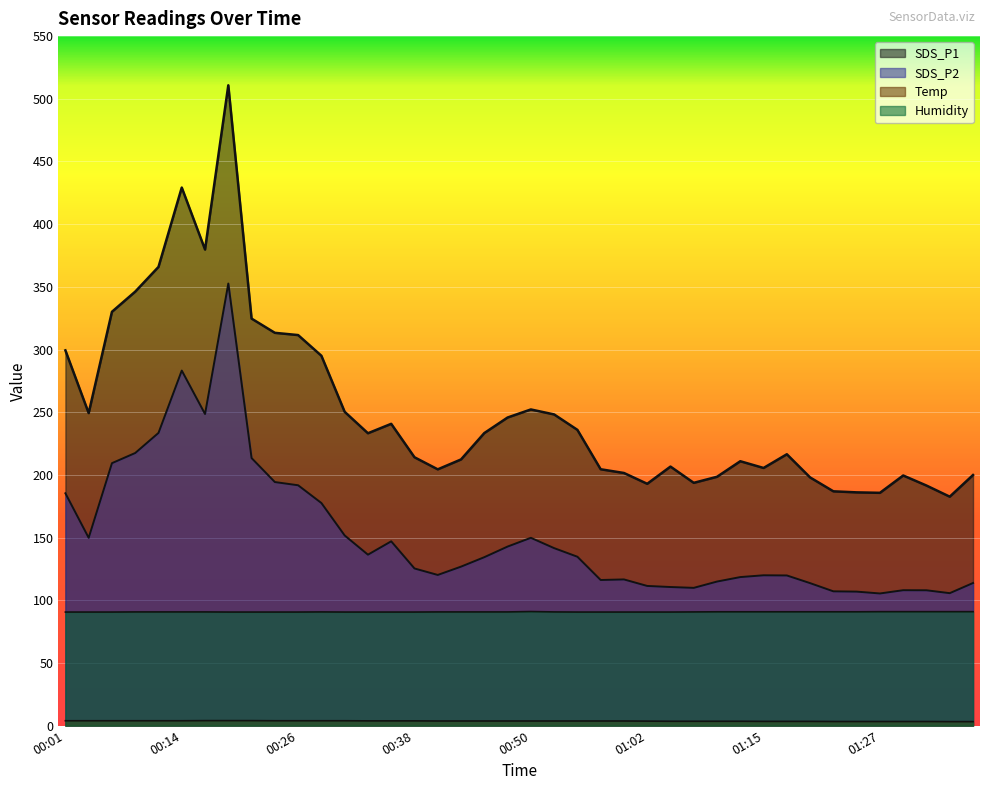

List the series in order of their overall mean, highest first.

SDS_P1, SDS_P2, Humidity, Temp